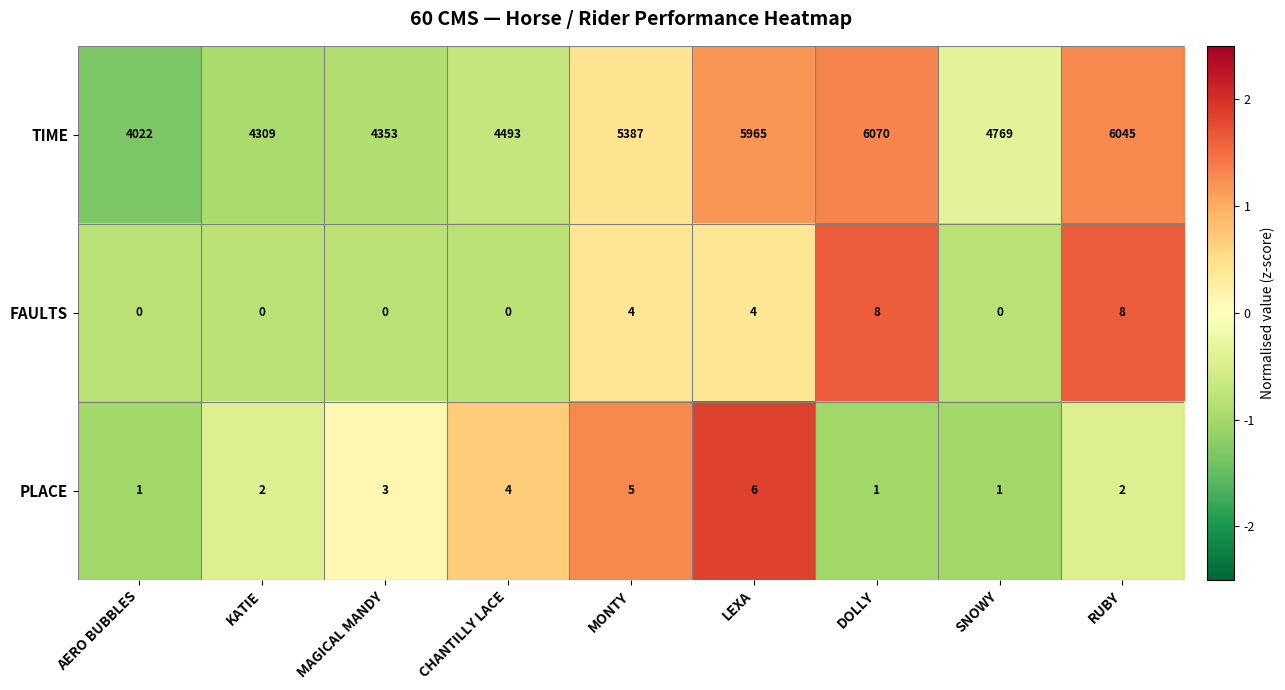

How many FAULTS values are between 0 and 4?

7